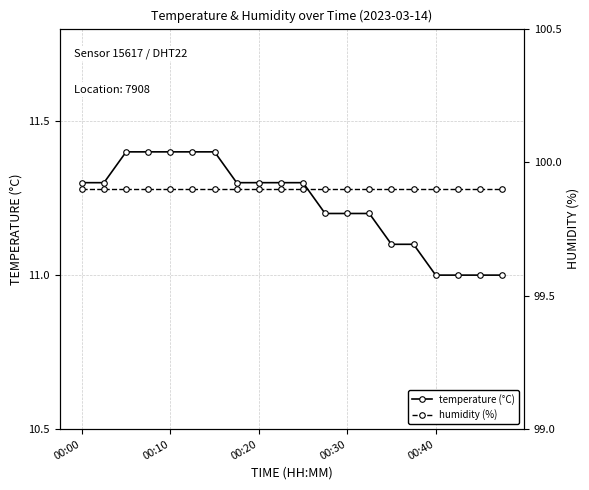

What is the highest value of the temperature (°C) series?

11.4